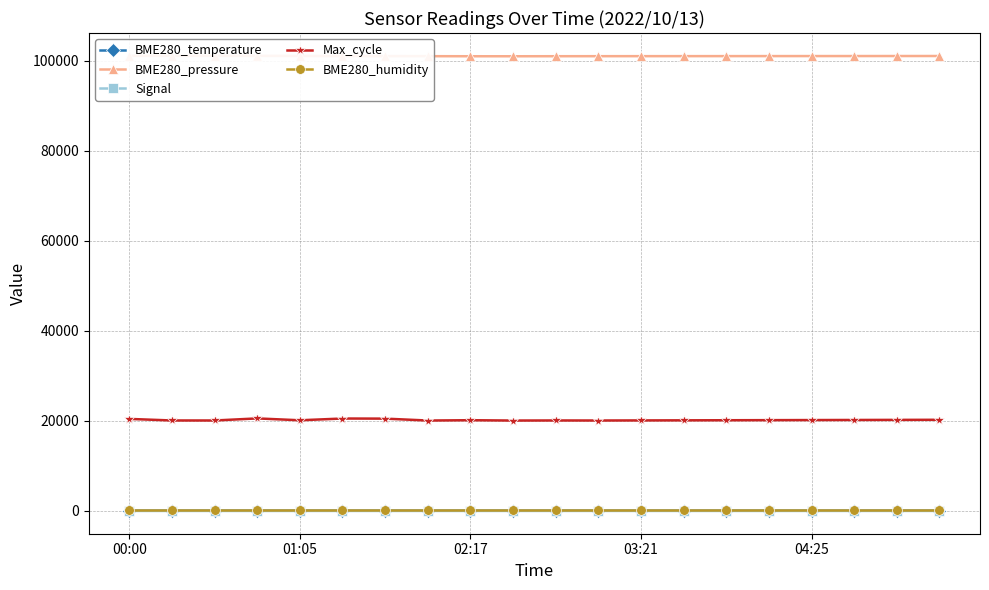

What is the average value of the Signal series?

-48.8